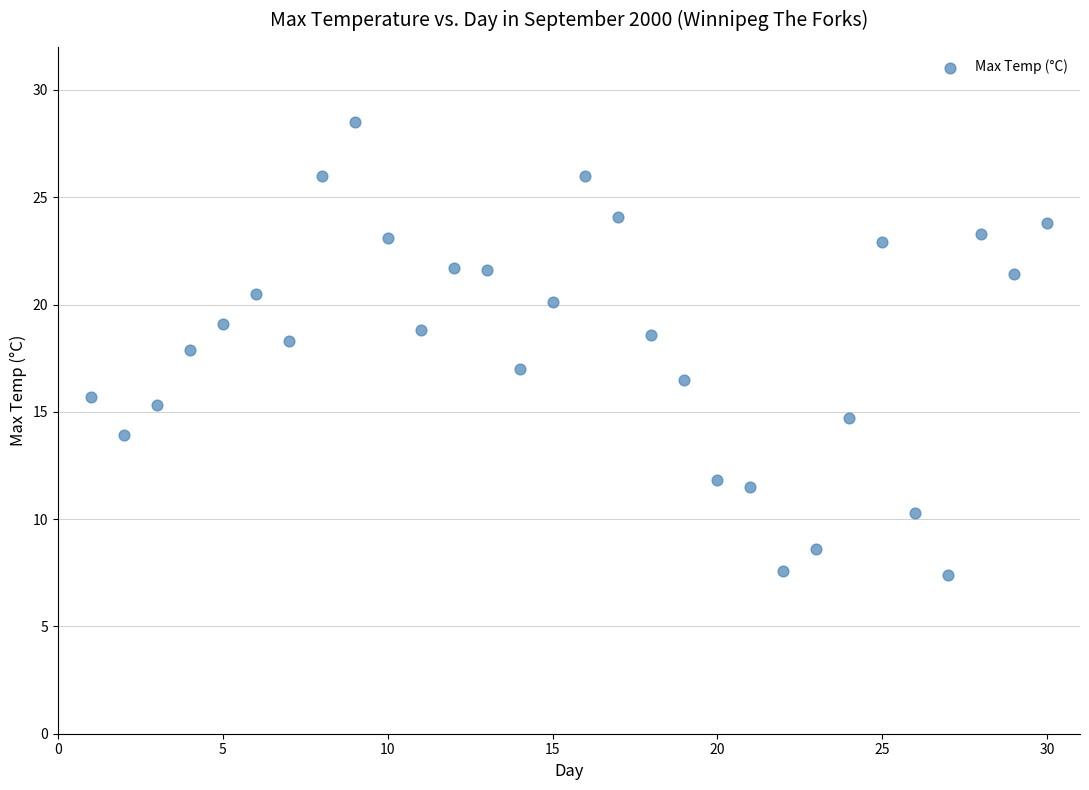

What is the range of X values (max minus min)?

29.0